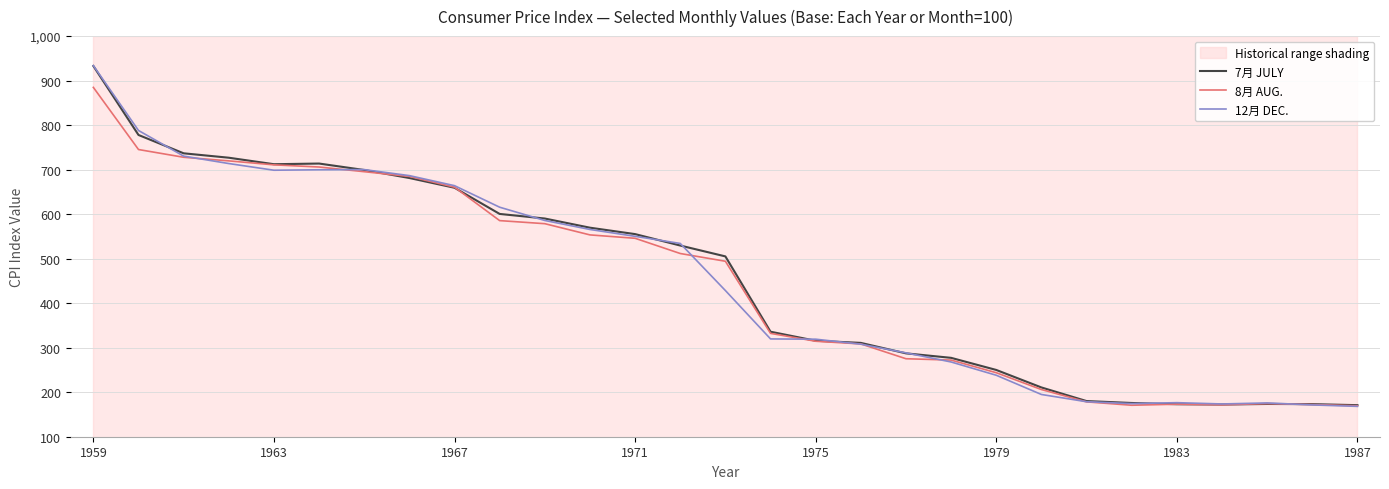

Is it true that 12月 DEC. equals 698.7 at 1963?

True